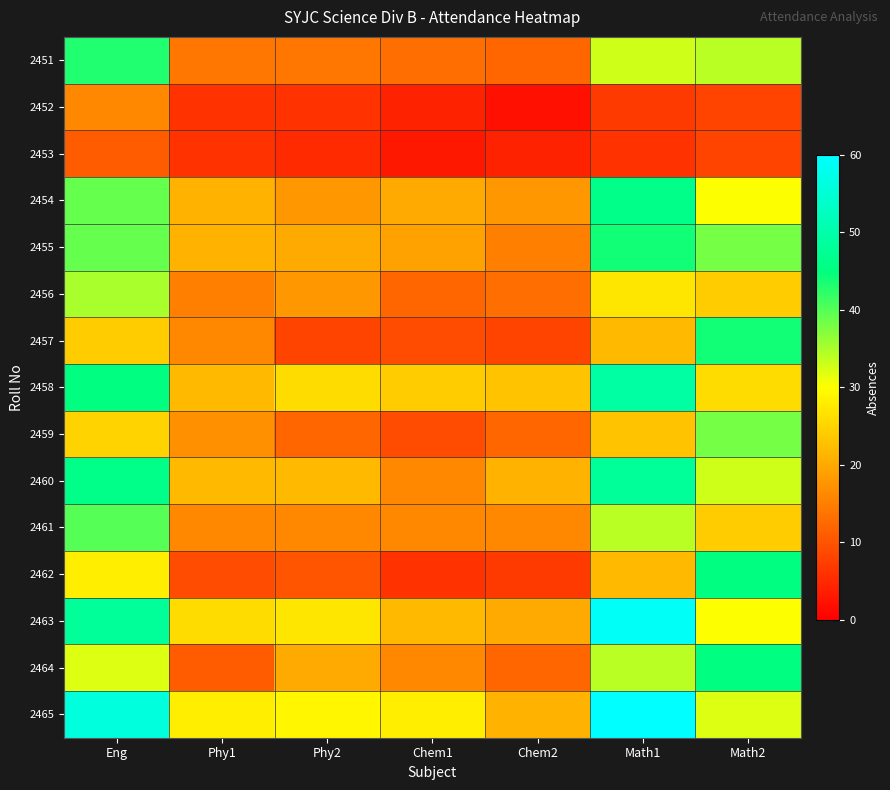

How many distinct data groups are displayed?

15